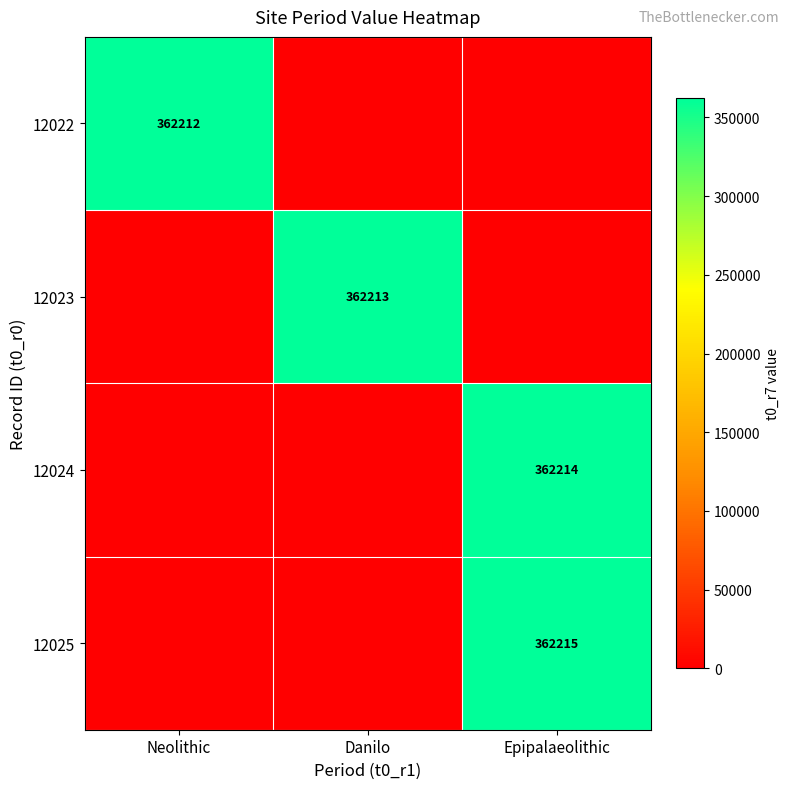

True or false: 12023 has a value of 362213 at Danilo.

True